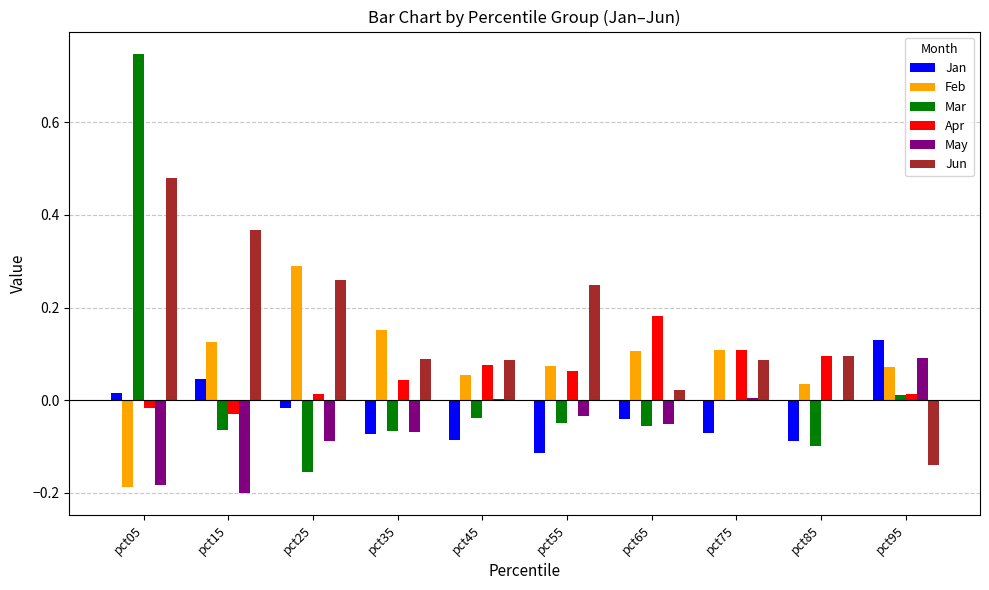

What is the total value across all series at pct05?

0.9